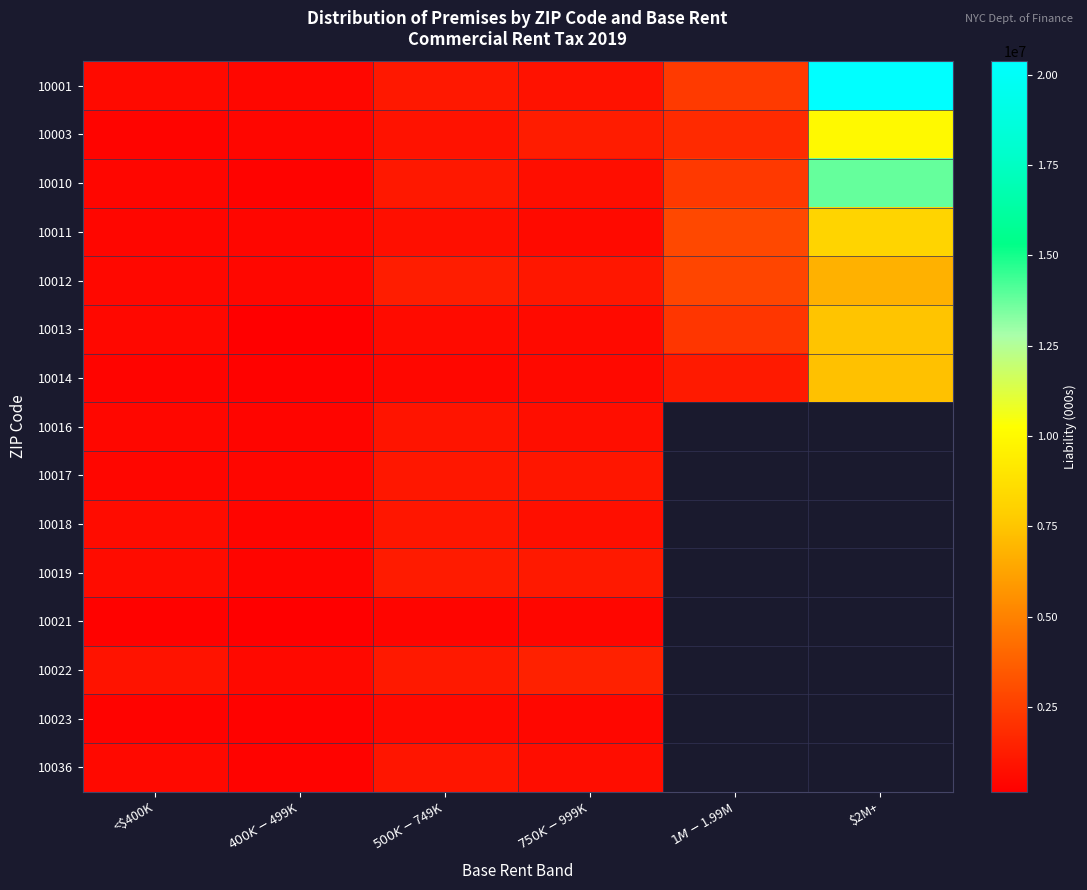

How many values in 10019 are above zero?

4